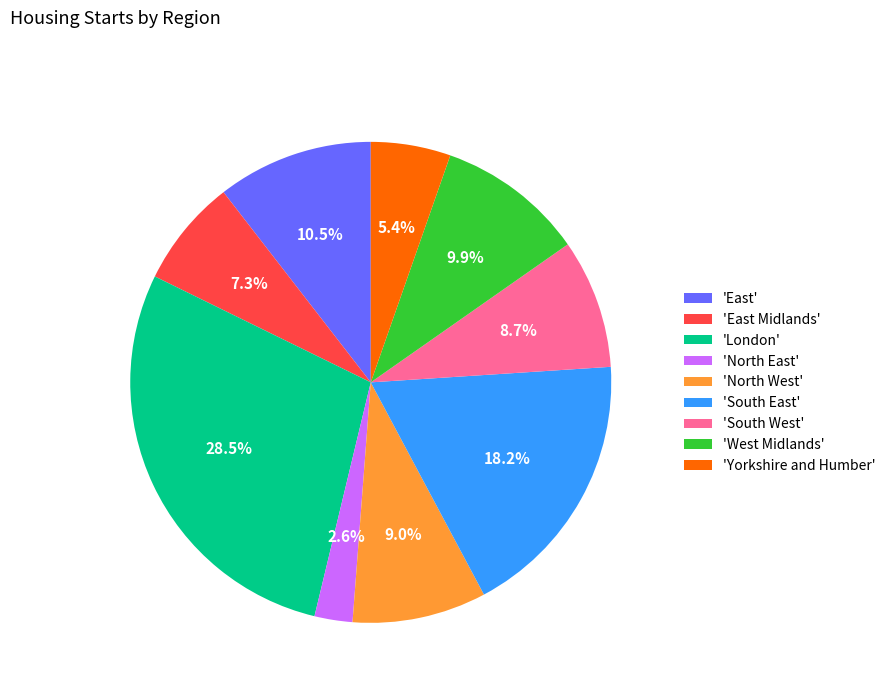

How much of the chart is everything except 'London'?

71.5%